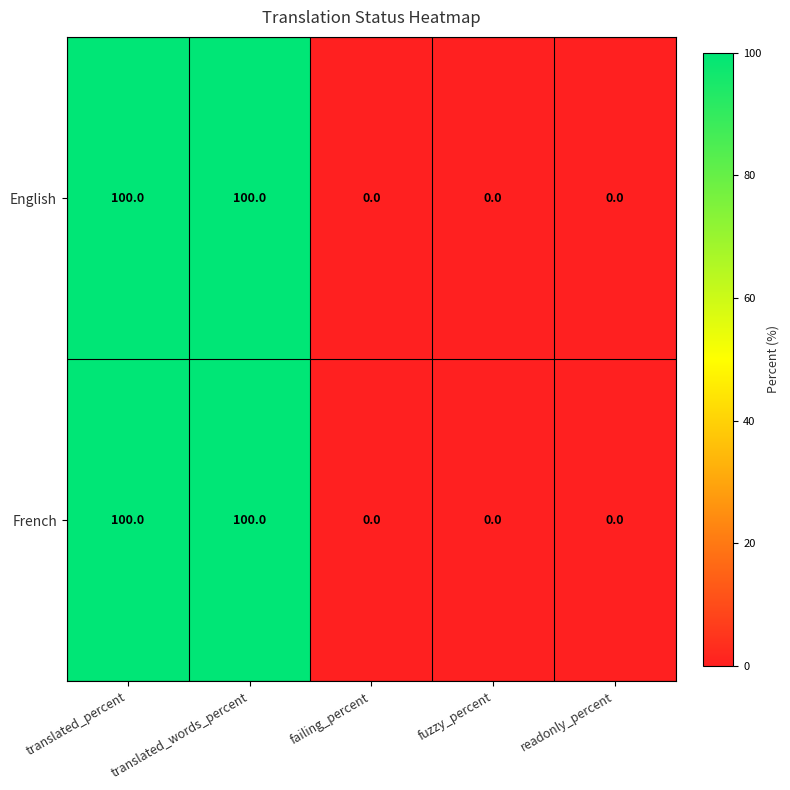

What is the average value of the English series?

40